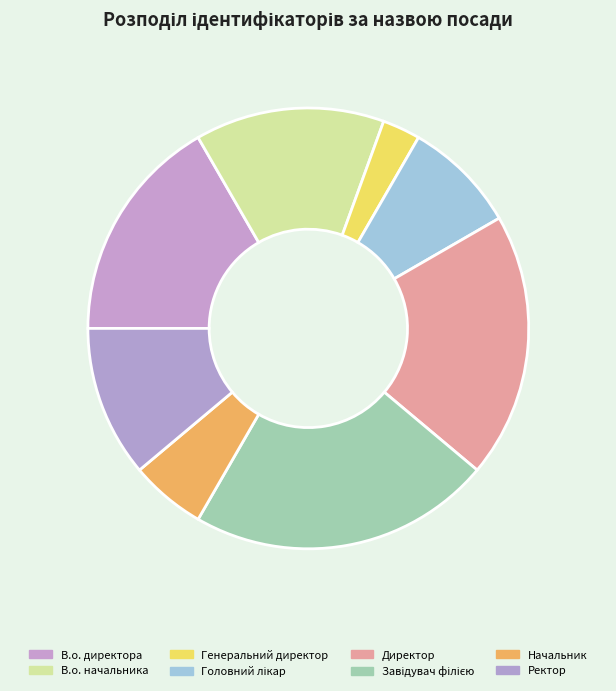

What percentage is the Завідувач філією slice, to the nearest percent?

22%